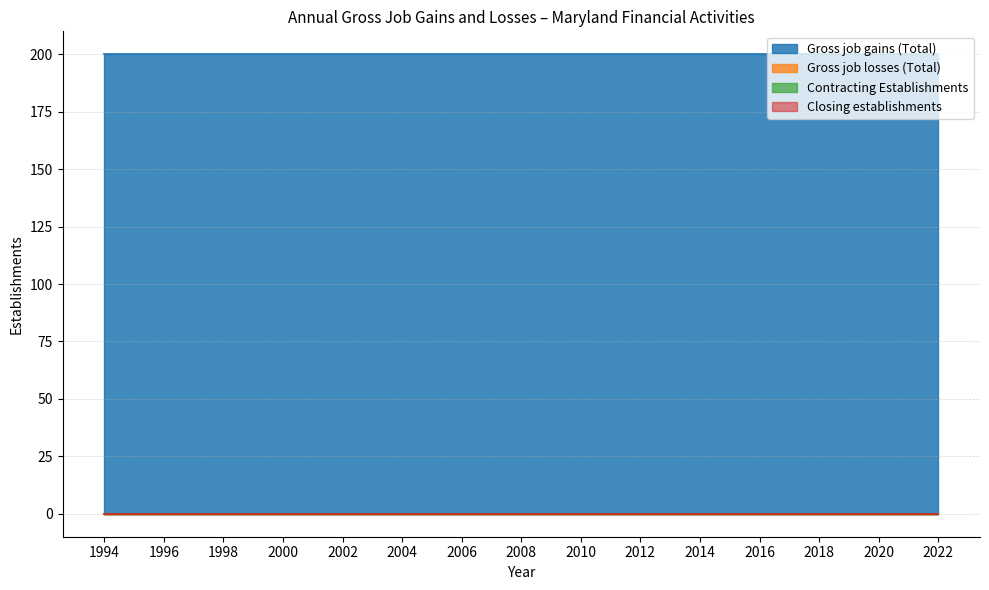

The value of Gross job losses (Total) at 1998 is 0. True or false?

True